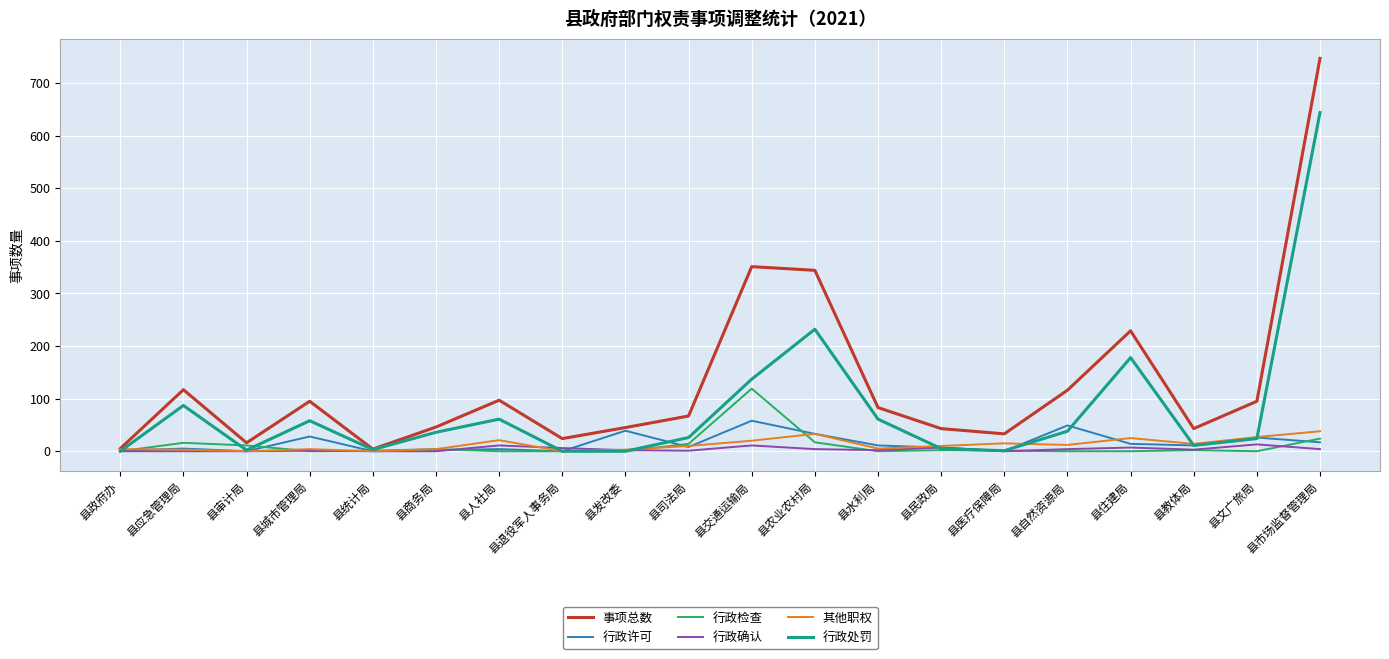

Which series has the largest total across all categories?

事项总数